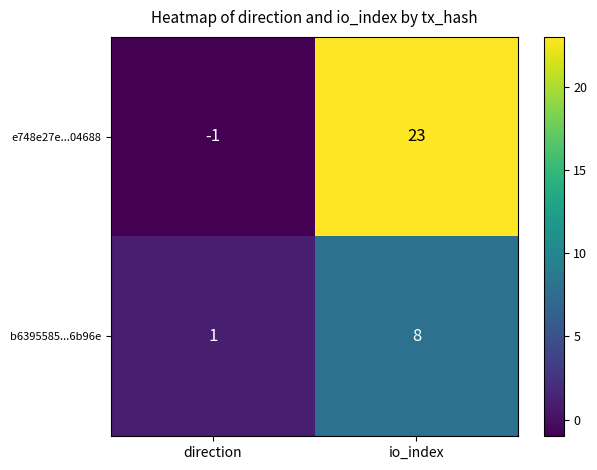

What is the sum of all e748e27e...04688 values?

22